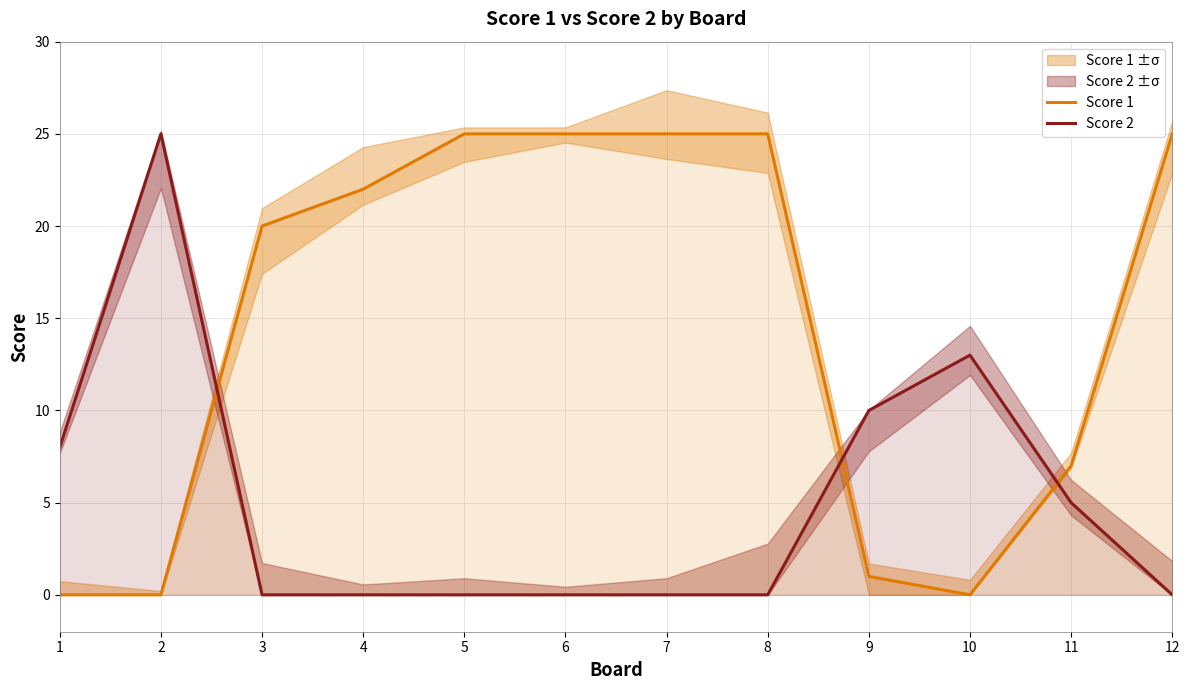

Which series ends up on top after the final intersection of Score 2 and Score 1?

Score 1